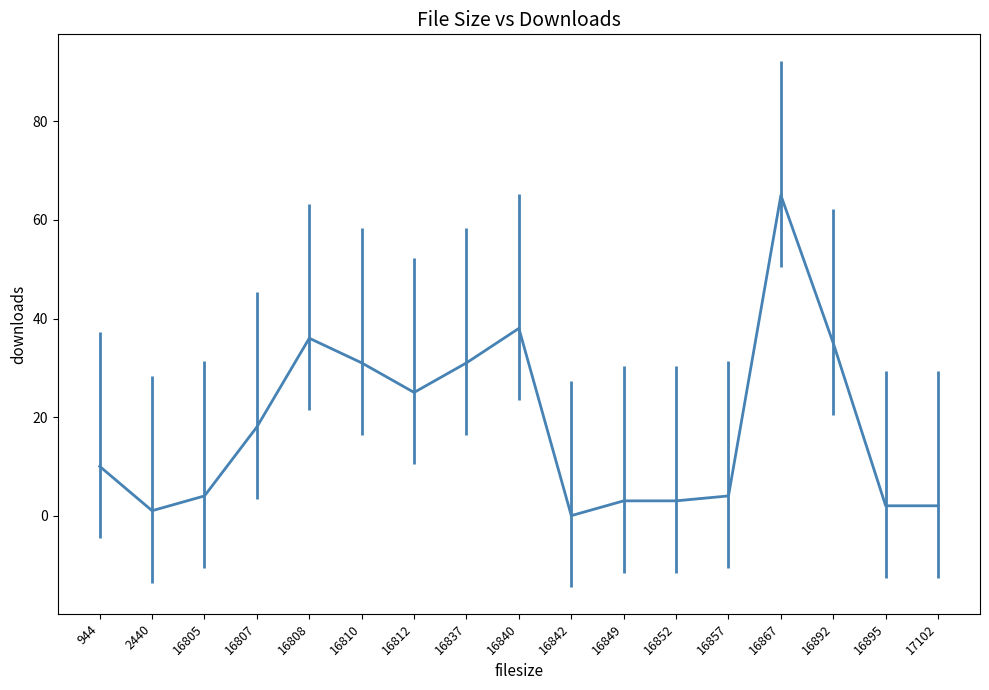

At which category does the chart reach its minimum across all series?

16842